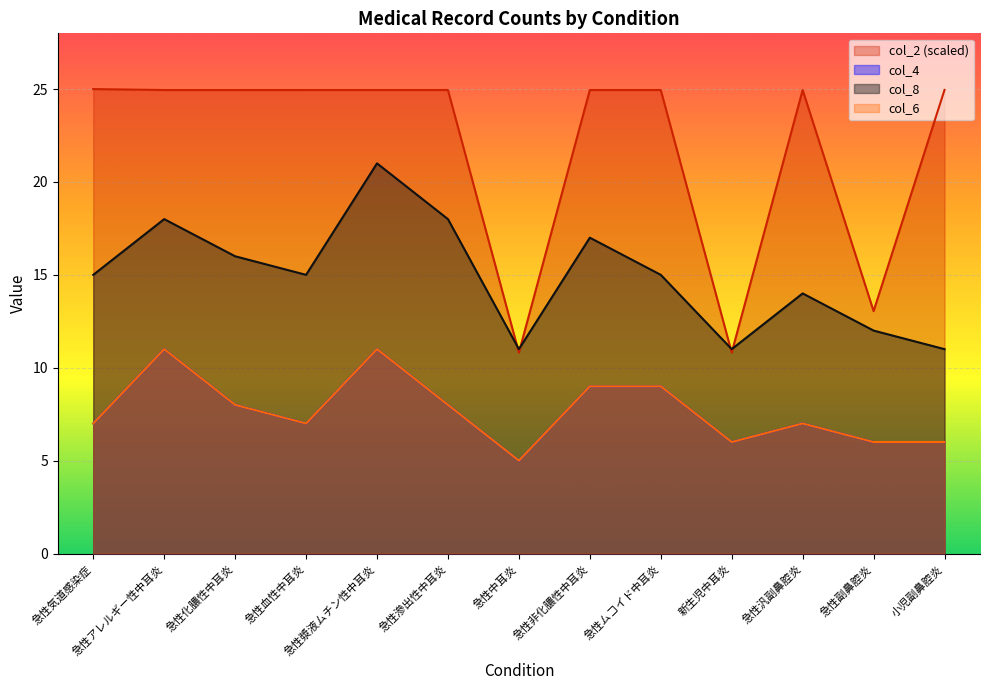

What value does the col_4 series have at 急性アレルギー性中耳炎?

11.0